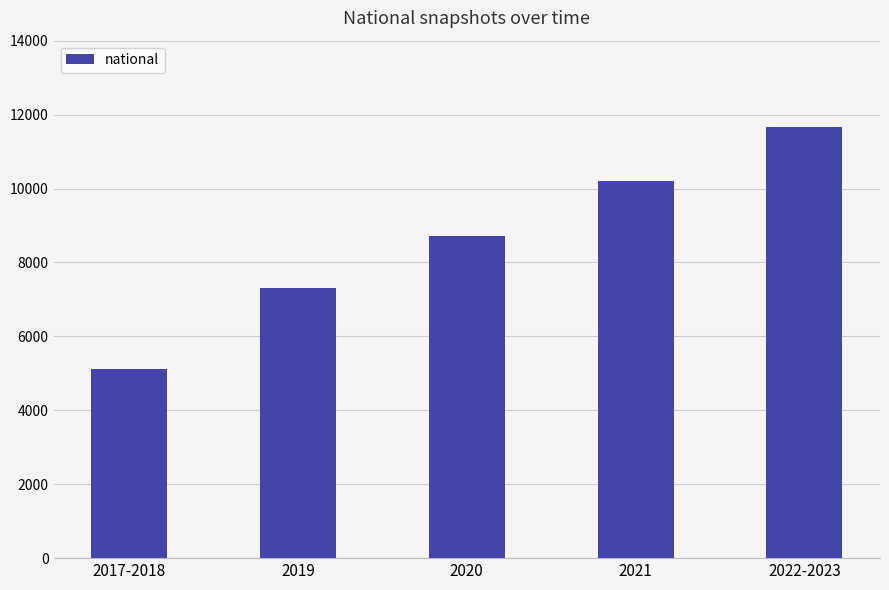

Reading left to right, transcribe all the data shown in this chart.

5130	7317	8718	10204	11654